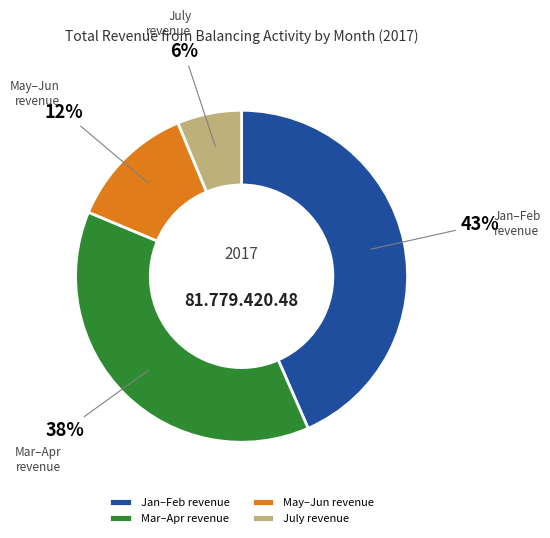

Between July revenue and Jan–Feb revenue, which is larger?

Jan–Feb revenue